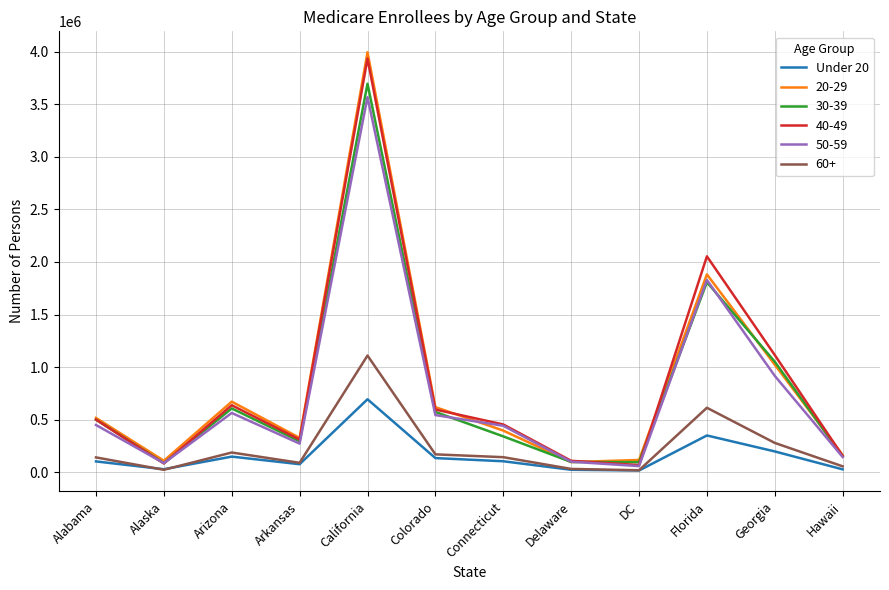

What is the total value across all series at Arizona?

2816624